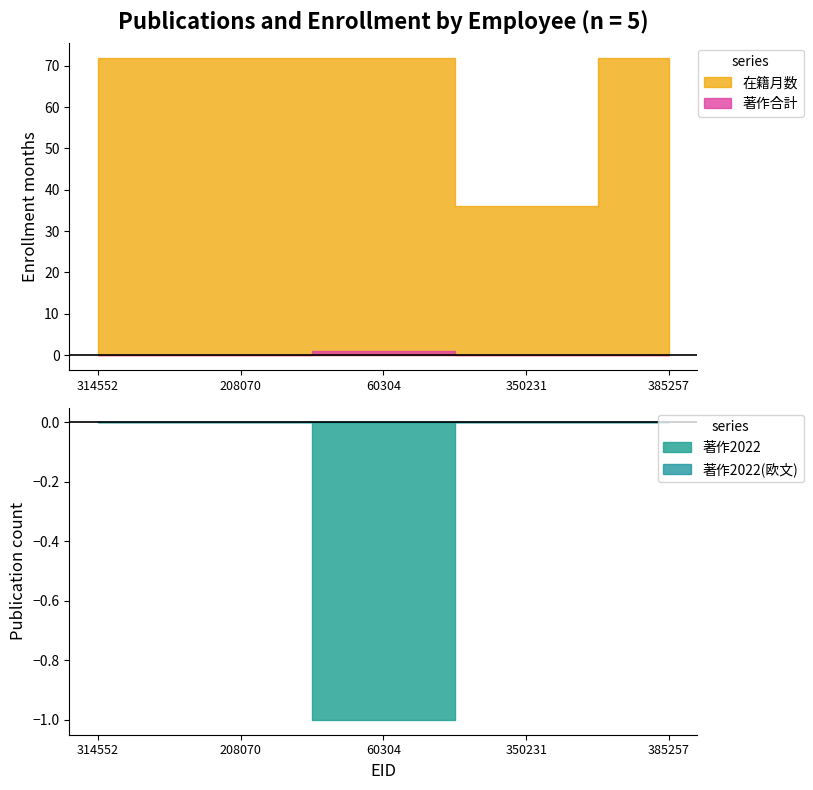

What is the label of the 2nd point from the right?

350231